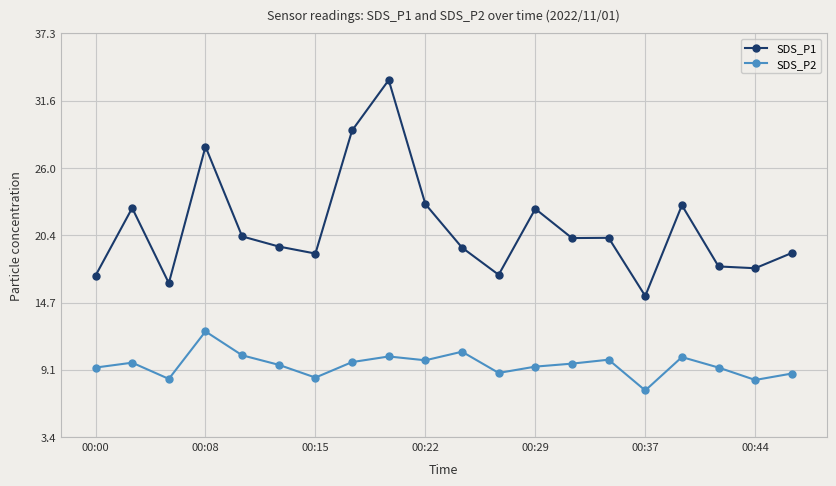

What is the value of the SDS_P1 point at the 10th from the left?

23.0